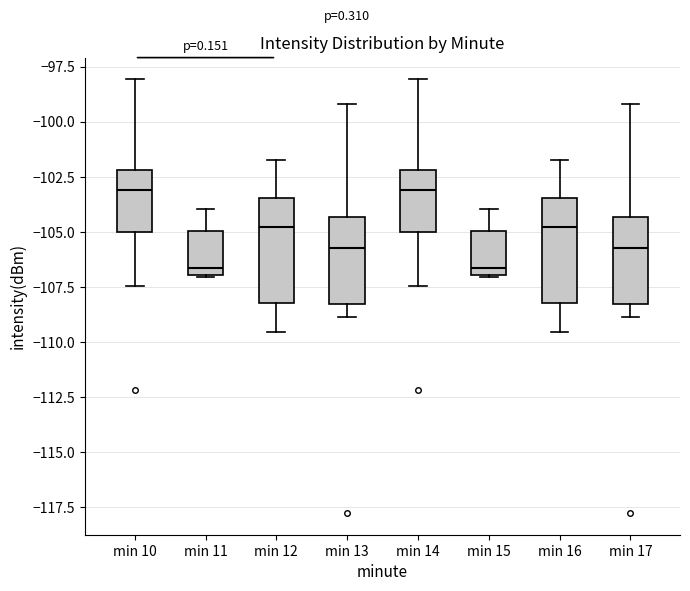

Where is the upper edge of the box for min 14 on the y-axis? The values are not printed on the chart, so give them approximately, as read against the axis.

-102.0